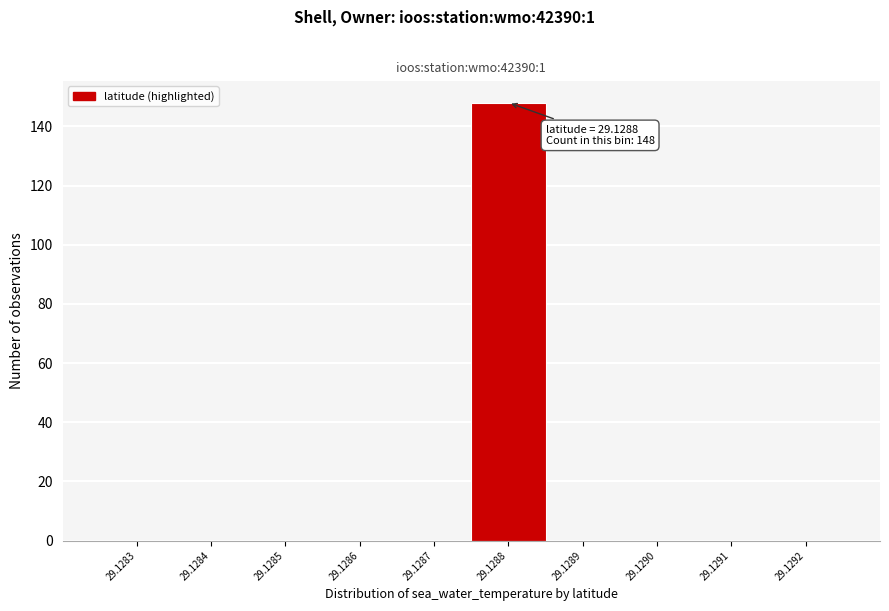

Reading right to left, extract all data points from this chart.

29.1292=0	29.1291=0	29.1290=0	29.1289=0	29.1288=148	29.1287=0	29.1286=0	29.1285=0	29.1284=0	29.1283=0